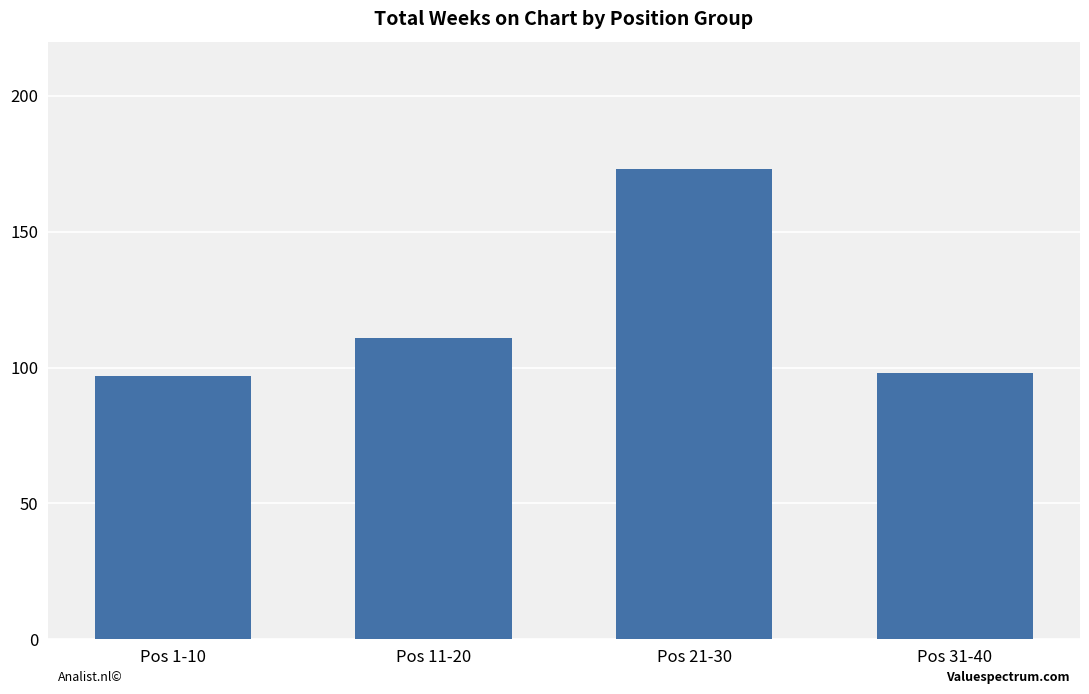

Count the number of data series in this chart.

1